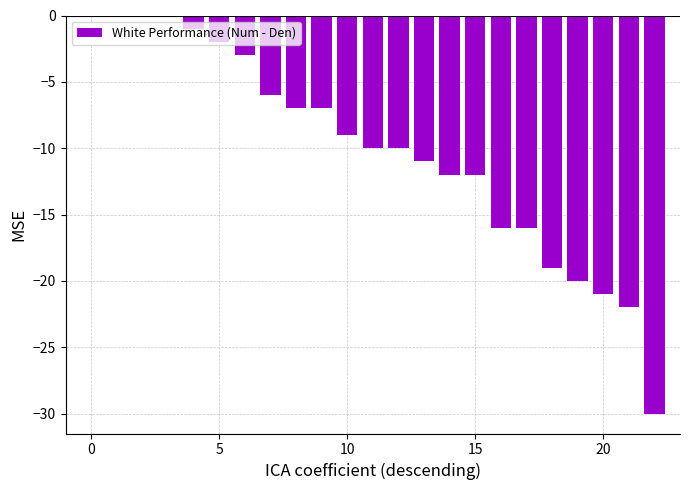

What is the sum of all values?

-234